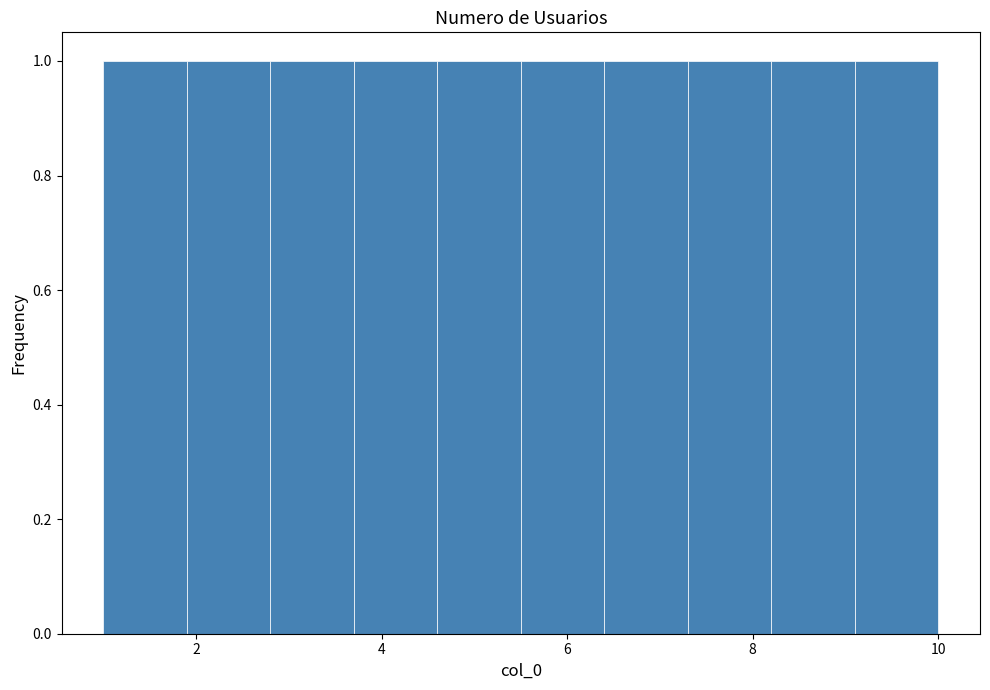

Reading left to right, list every bar in this chart as the range it spans on the x-axis followed by its height. Neither the bar edges nor the heights are printed on the chart, so give them approximately, as read against the axes.

1.0 to 1.9: 1
1.9 to 2.8: 1
2.8 to 3.7: 1
3.7 to 4.6: 1
4.6 to 5.5: 1
5.5 to 6.4: 1
6.4 to 7.3: 1
7.3 to 8.2: 1
8.2 to 9.1: 1
9.1 to 10.0: 1